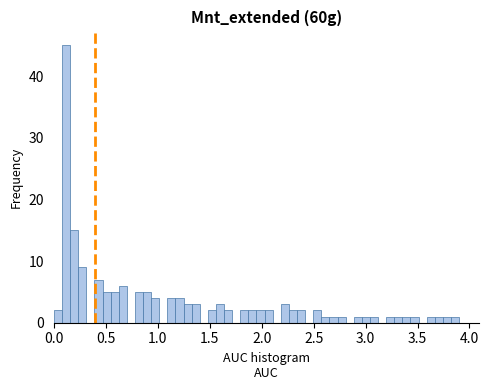

Read against the x-axis, roughly where is the centre of the tallest bar?

0.10